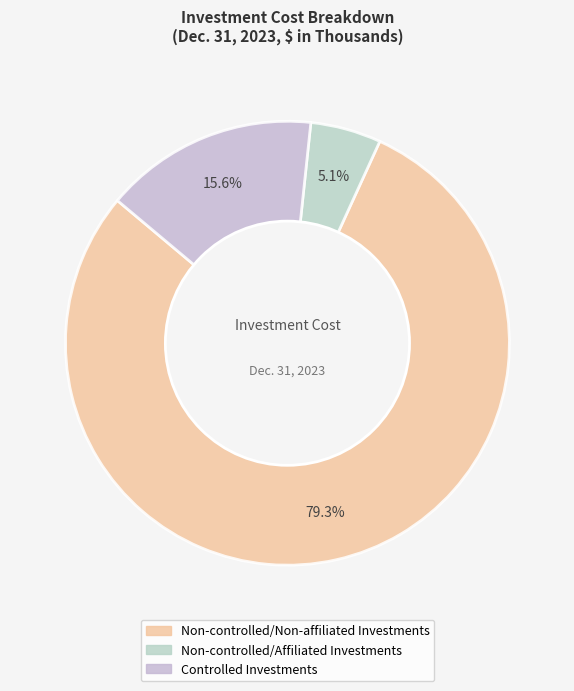

Is it true that Non-controlled/Affiliated Investments is 13% of the pie?

False